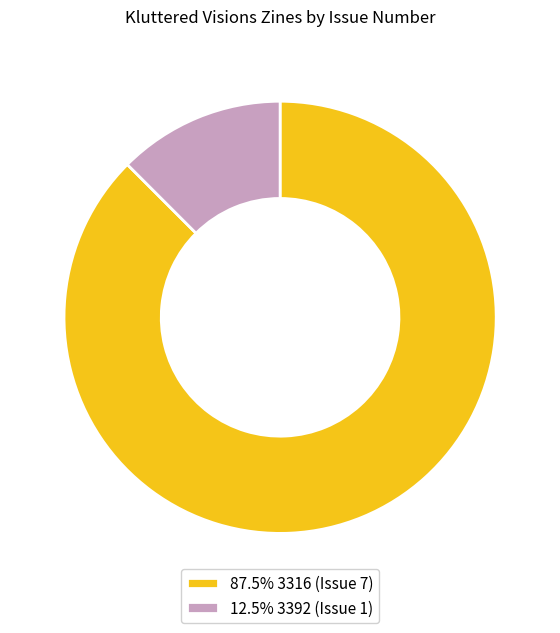

Do 12.5% 3392 (Issue 1) and 87.5% 3316 (Issue 7) together represent more than half of the pie?

Yes